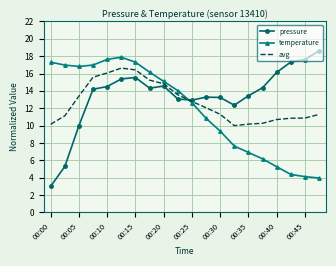

Which series ends up on top after the final intersection of avg and pressure?

pressure